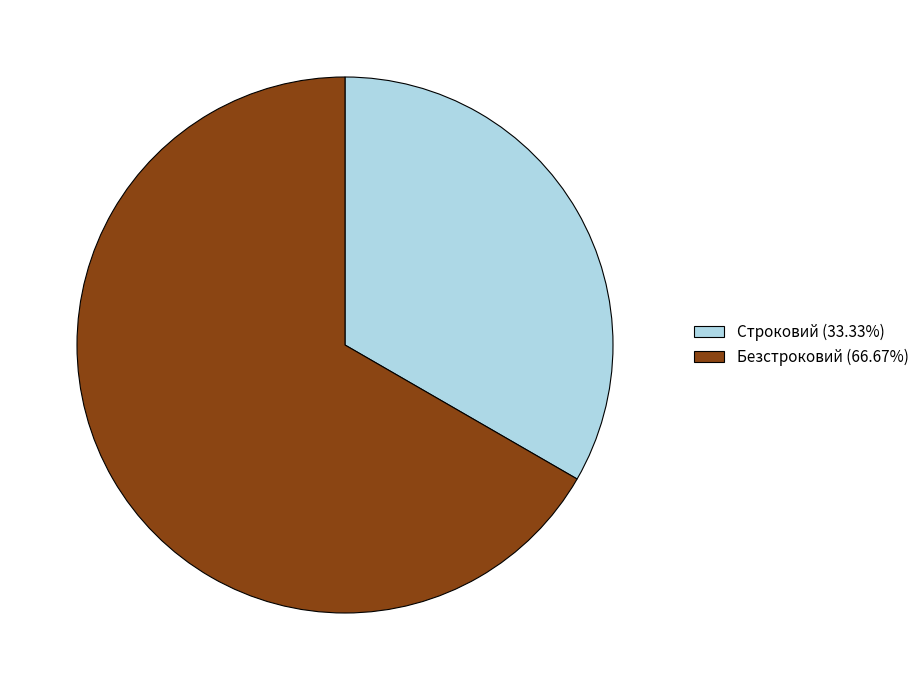

Rank the categories by value from highest to lowest.

Безстроковий, Строковий